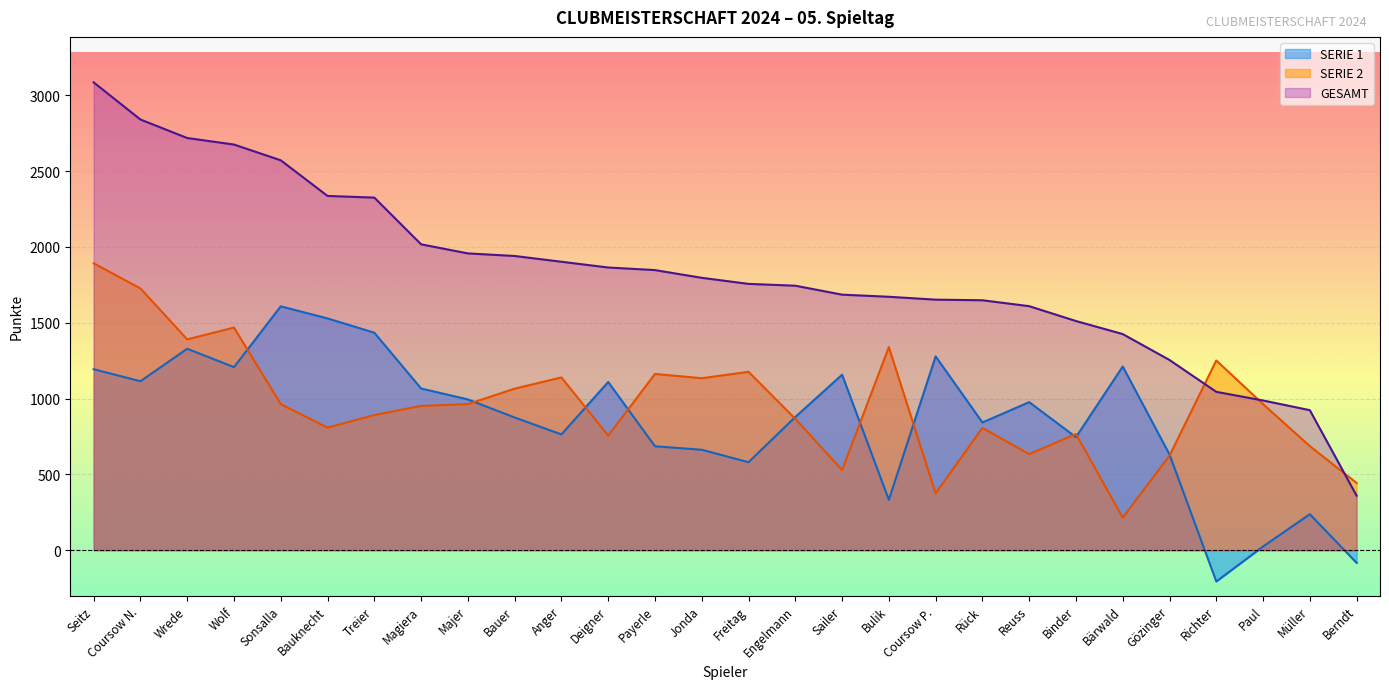

What is the difference between the SERIE 1 values at Bauer and Anger?

112